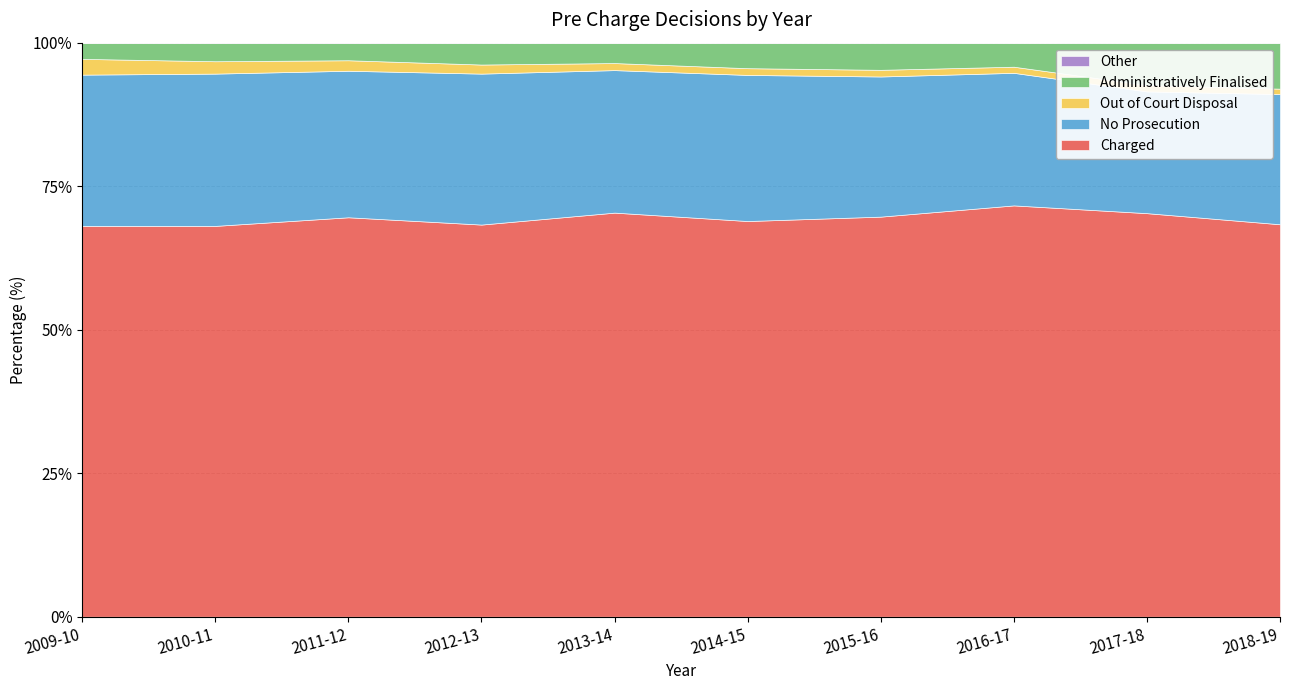

Reading right to left, list all the values displayed in this chart.

Charged: 67462	77725	79413	82157	84711	72905	60189	66184	68927	62087
No Prosecution: 22380	23448	25597	28780	31279	25713	23170	24278	26857	24018
Out of Court Disposal: 929	1231	1181	1370	1444	1273	1393	1742	2183	2506
Administratively Finalised: 7883	8124	4612	5523	5410	3639	3320	2840	3214	2539
Other: 26	34	30	52	54	39	38	73	61	34